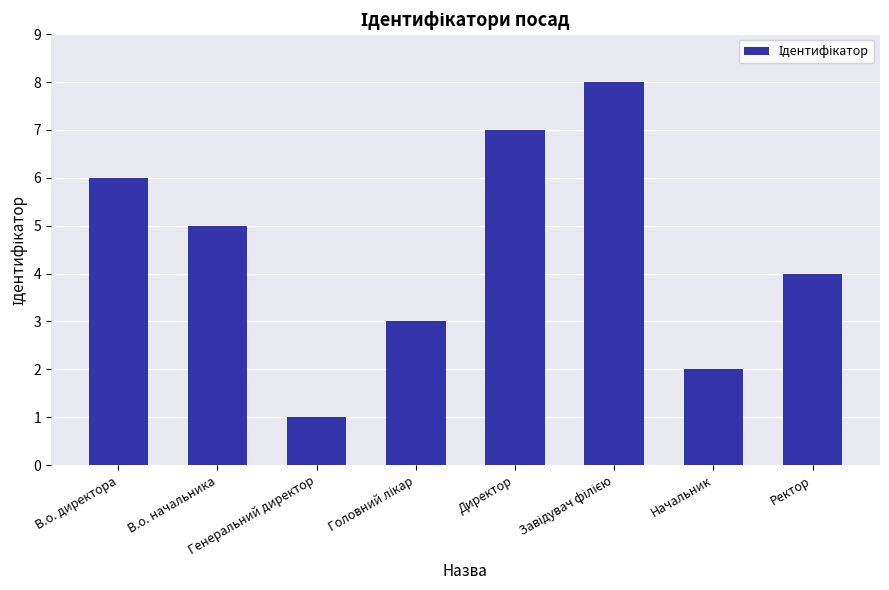

What is the difference between the maximum and minimum values?

7